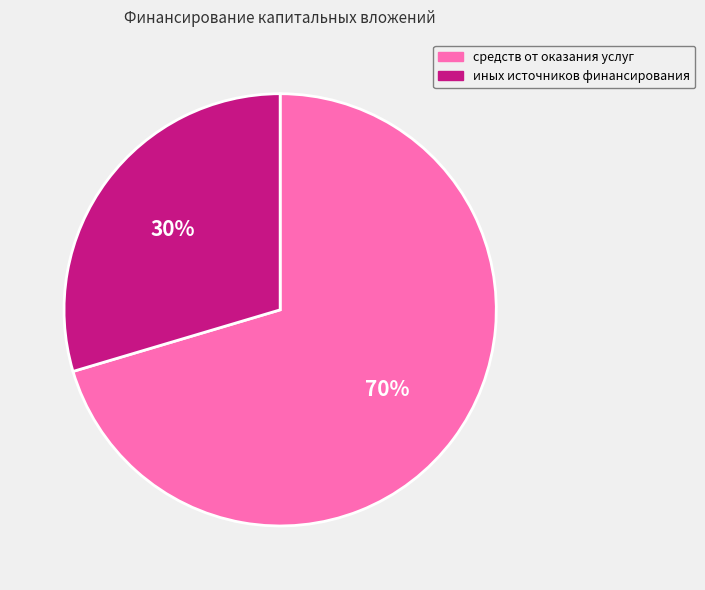

Is it true that средств от оказания услуг is 82% of the pie?

False